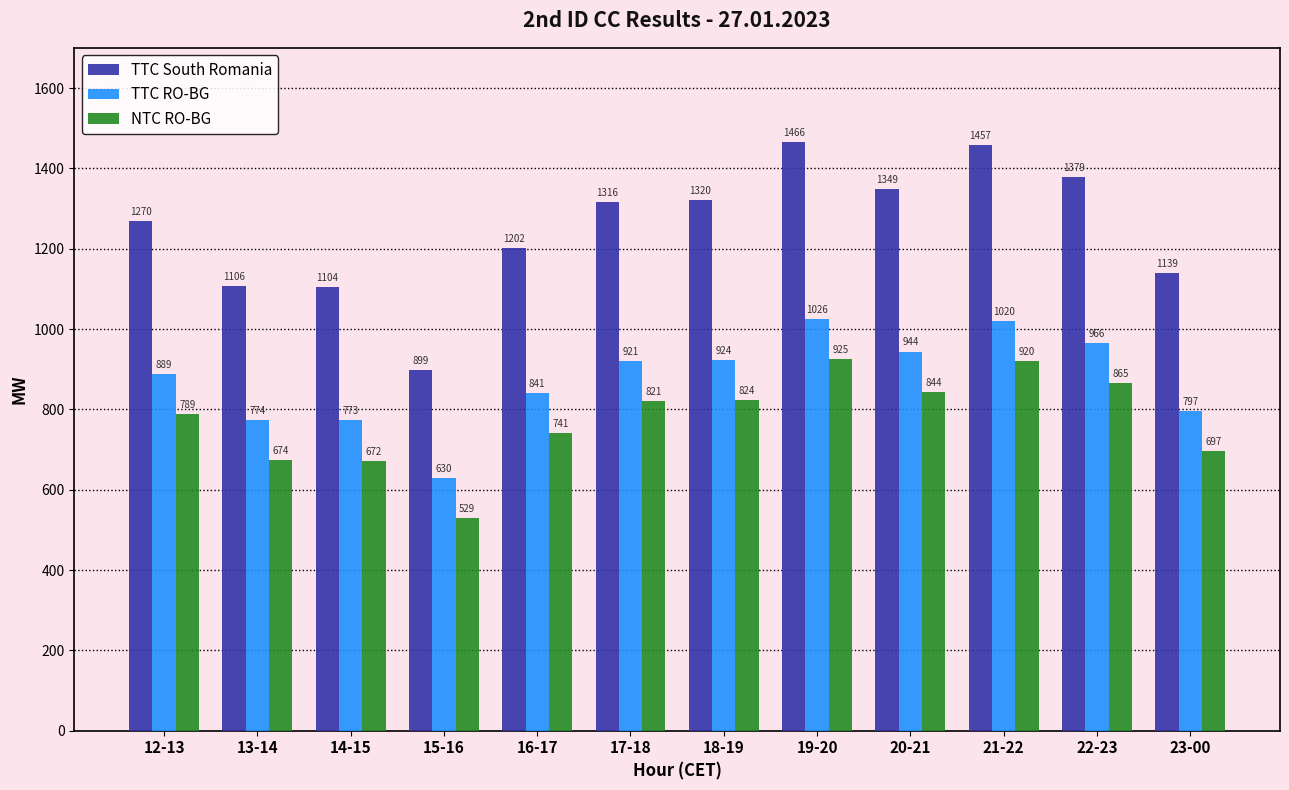

Is it true that NTC RO-BG equals 1203 at 16-17?

False